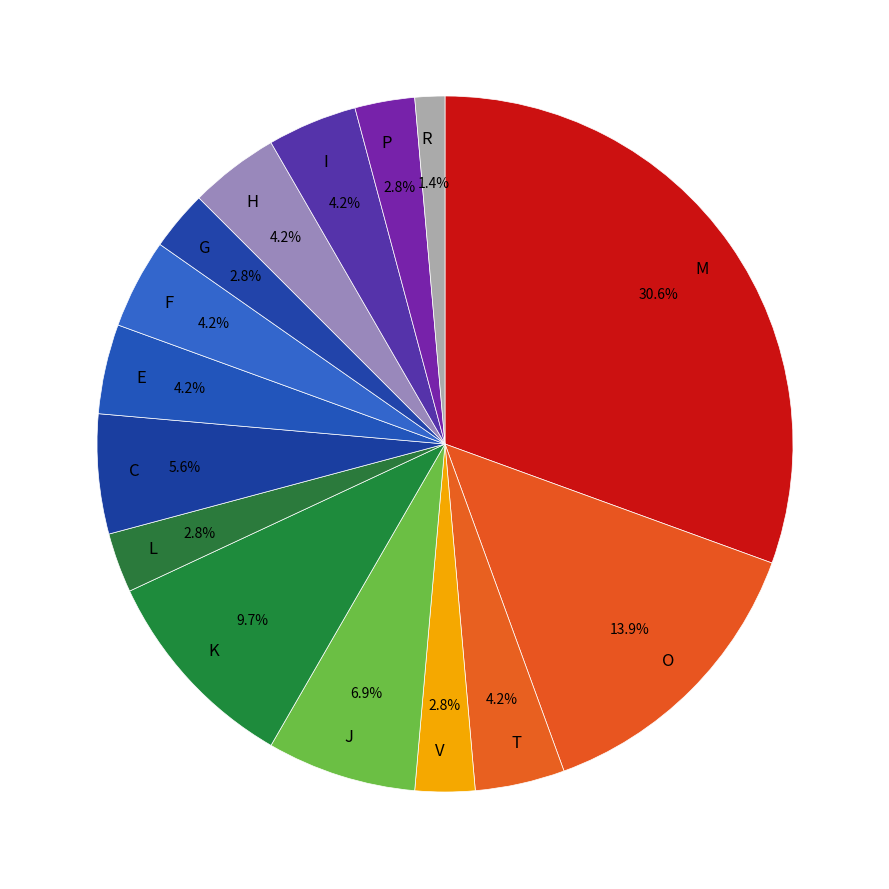

Combined, do F and I account for over 50%?

No